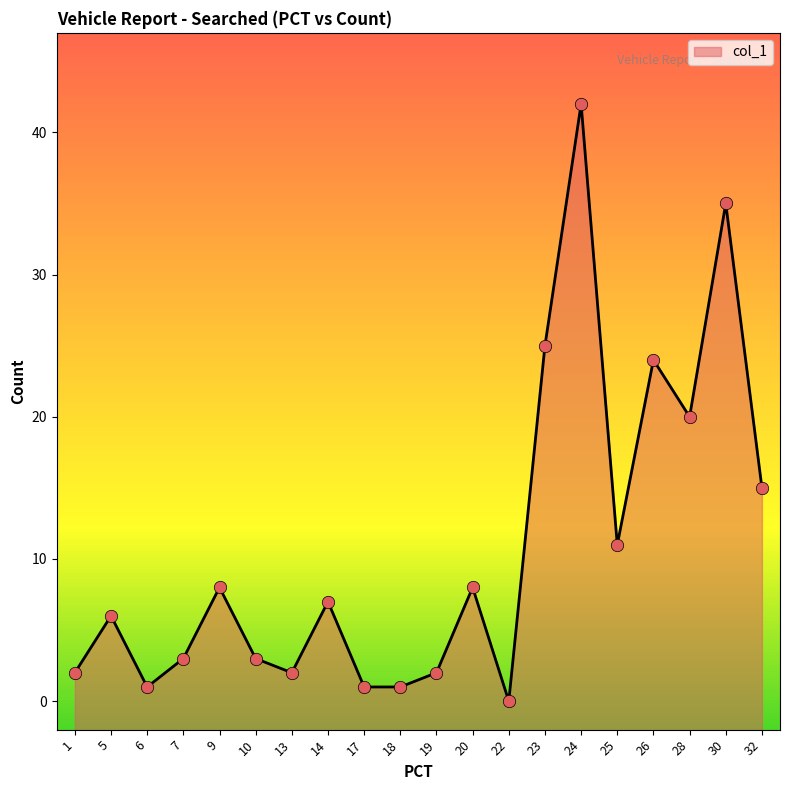

What is the change in value from 7 to 23?

+22